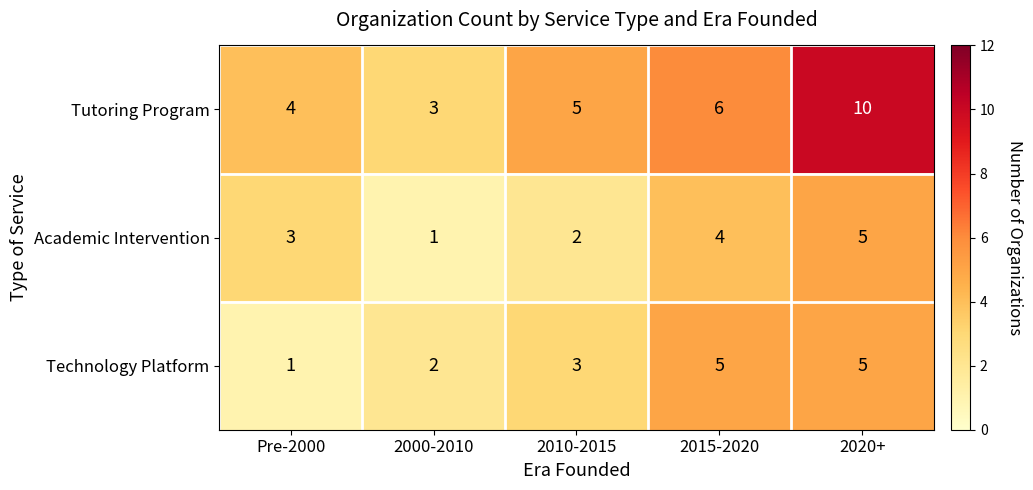

At which category is the sum across all series the highest?

2020+